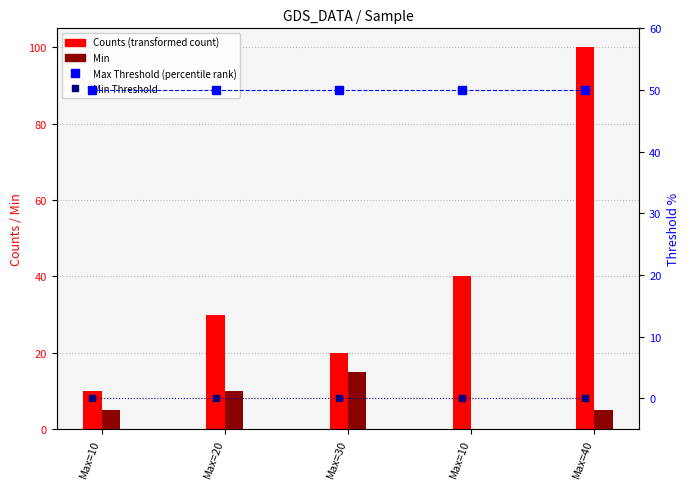

At which label does Min reach its peak?

Max=30